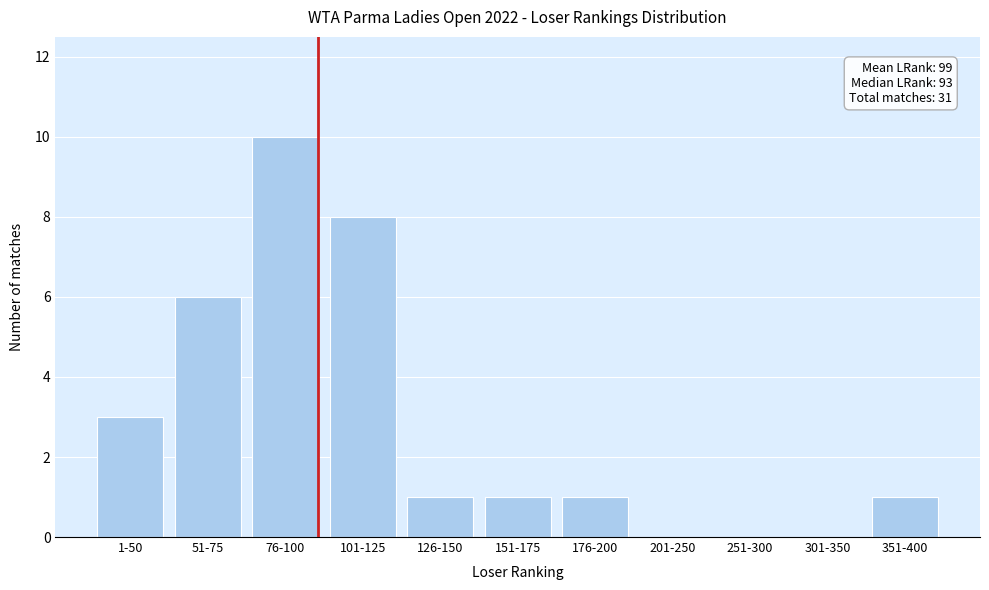

Reading left to right, list all the values displayed in this chart.

1-50=3	51-75=6	76-100=10	101-125=8	126-150=1	151-175=1	176-200=1	201-250=0	251-300=0	301-350=0	351-400=1